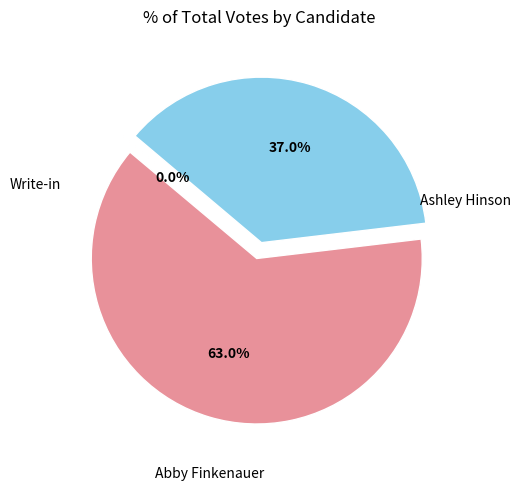

Which slice is the smallest?

Write-in